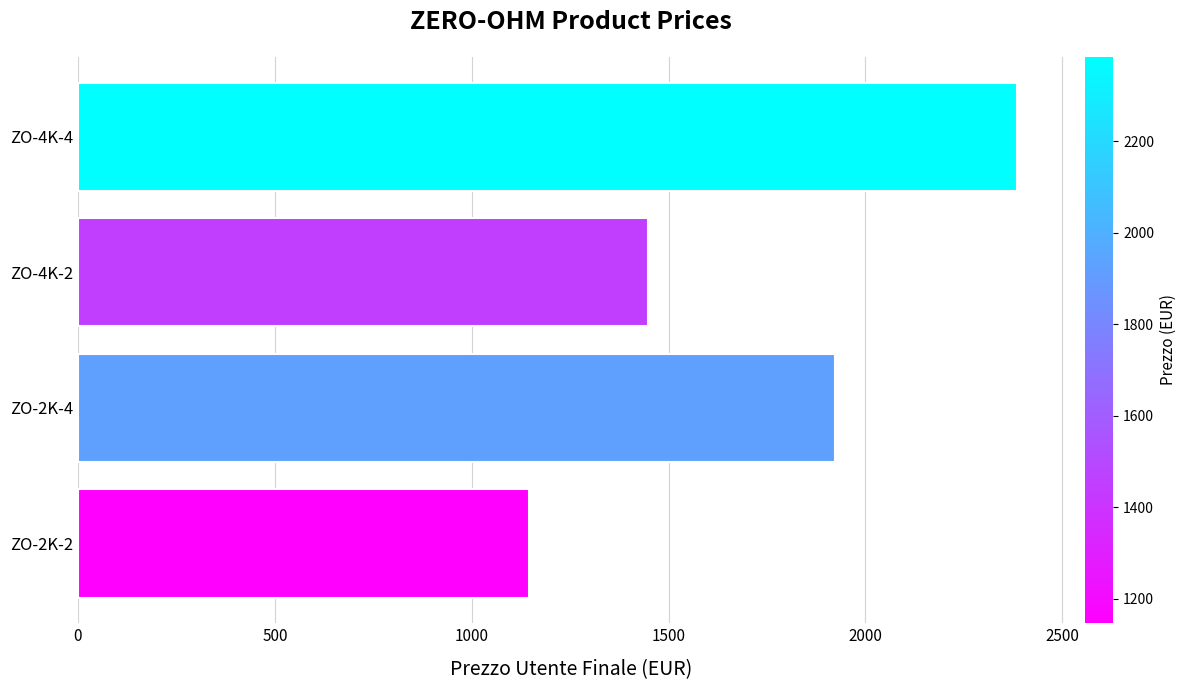

At which label is the value closest to 1765?

ZO-2K-4